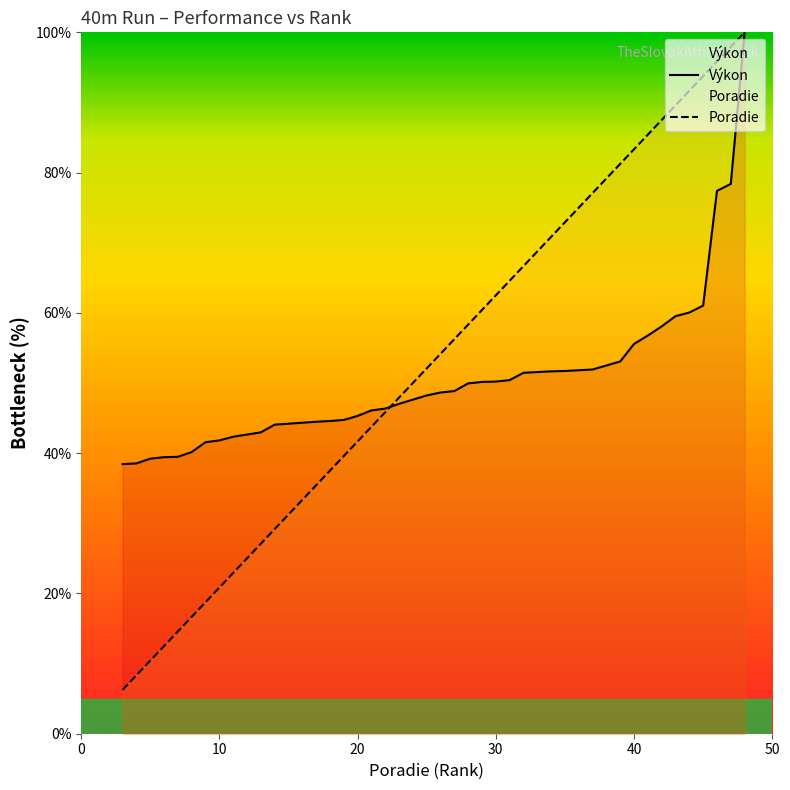

True or false: Výkon and Poradie intersect in this chart.

True